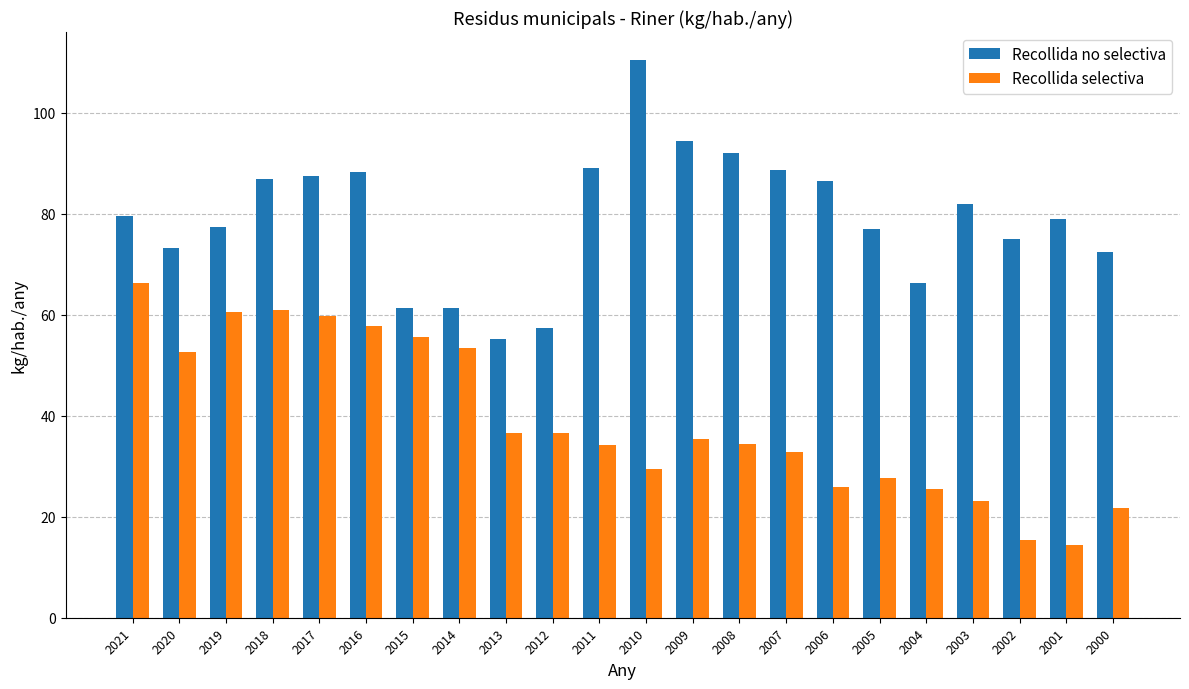

Which series has the largest range (max minus min)?

Recollida no selectiva